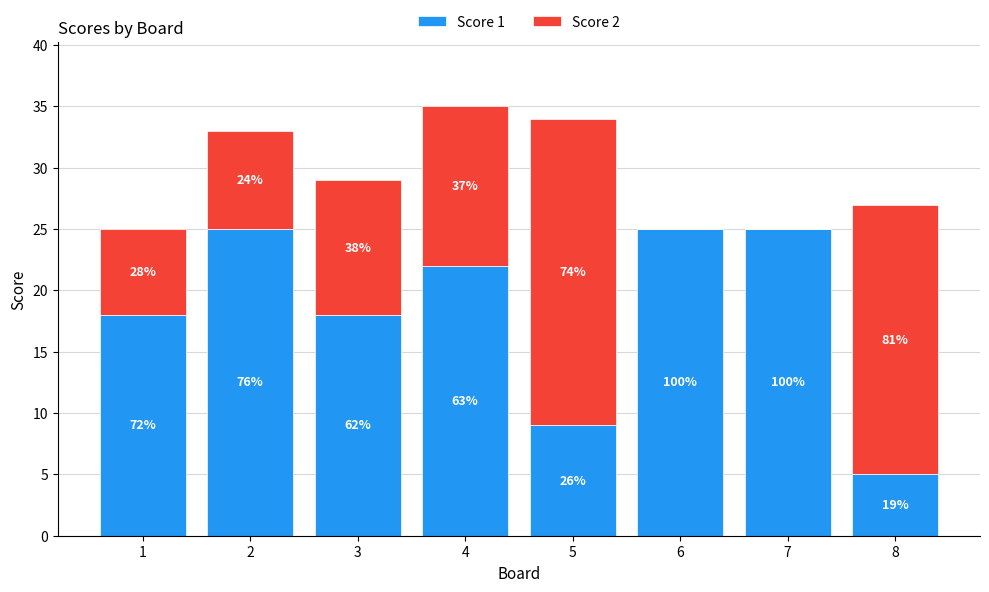

What is the total value across all series at 6?

25